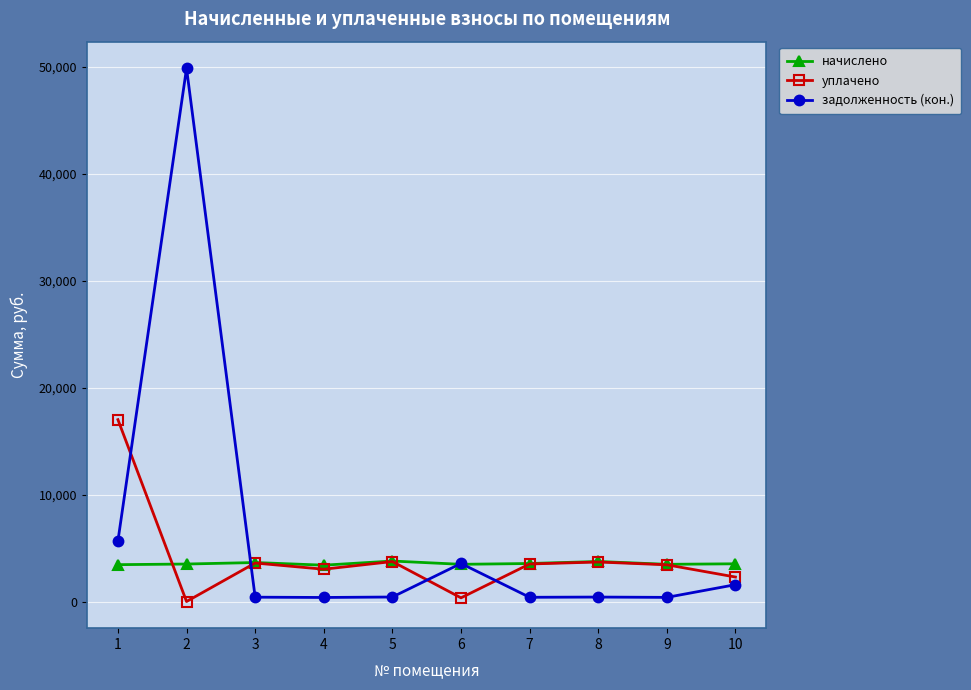

What is the maximum value shown in the chart?

49845.5